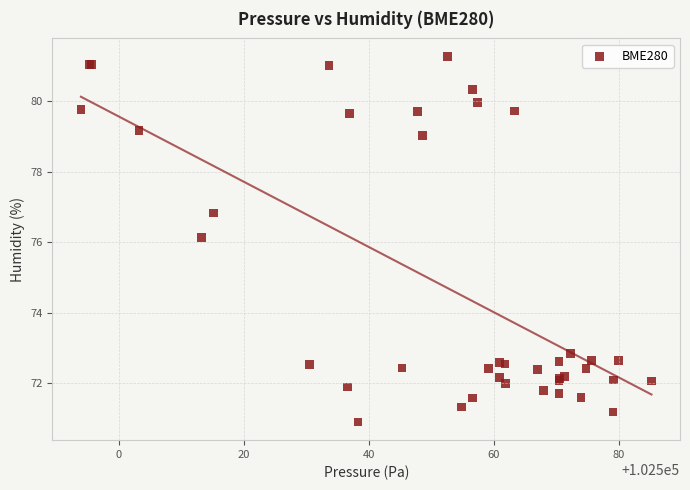

What Y value in the scatter plot is closest to 76?

76.1